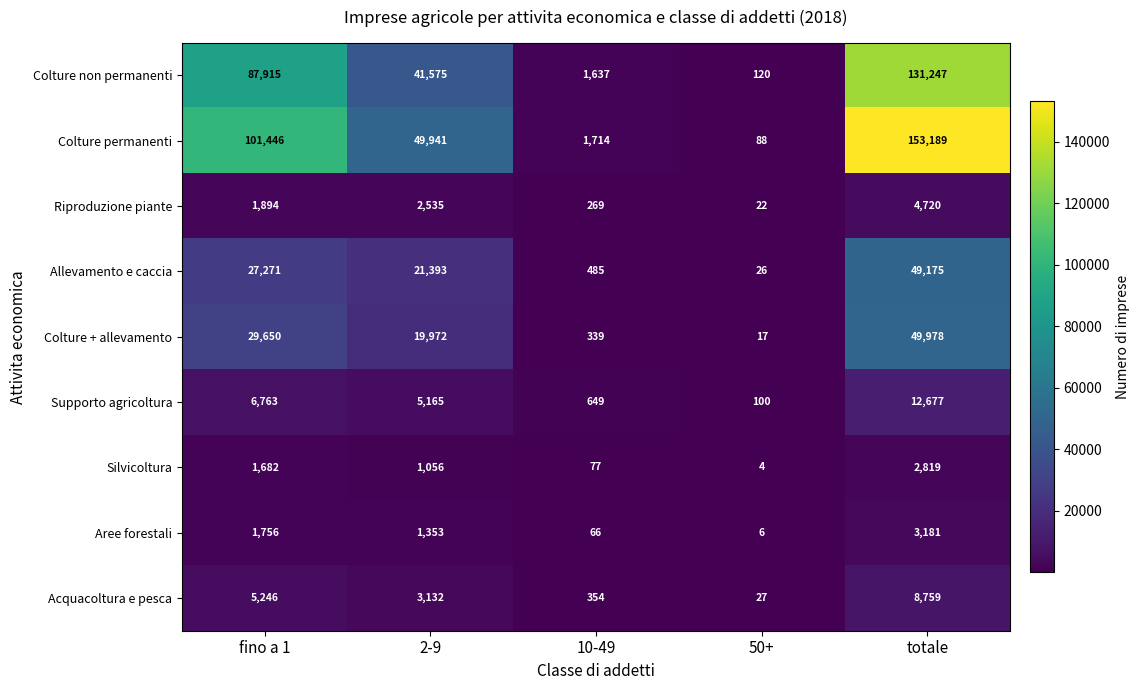

What is the total value across all series at 50+?

410